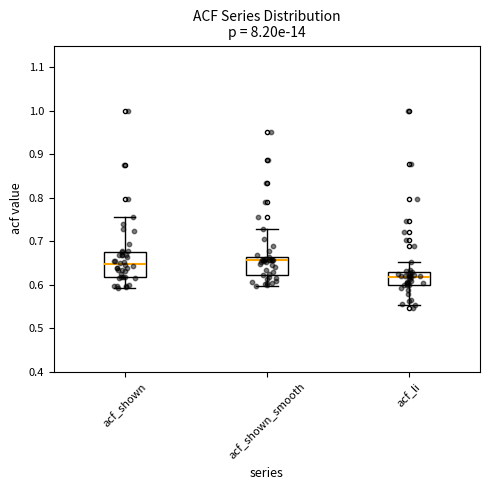

Where does the lower whisker of the box for acf_li end on the y-axis? The values are not printed on the chart, so give them approximately, as read against the axis.

0.55